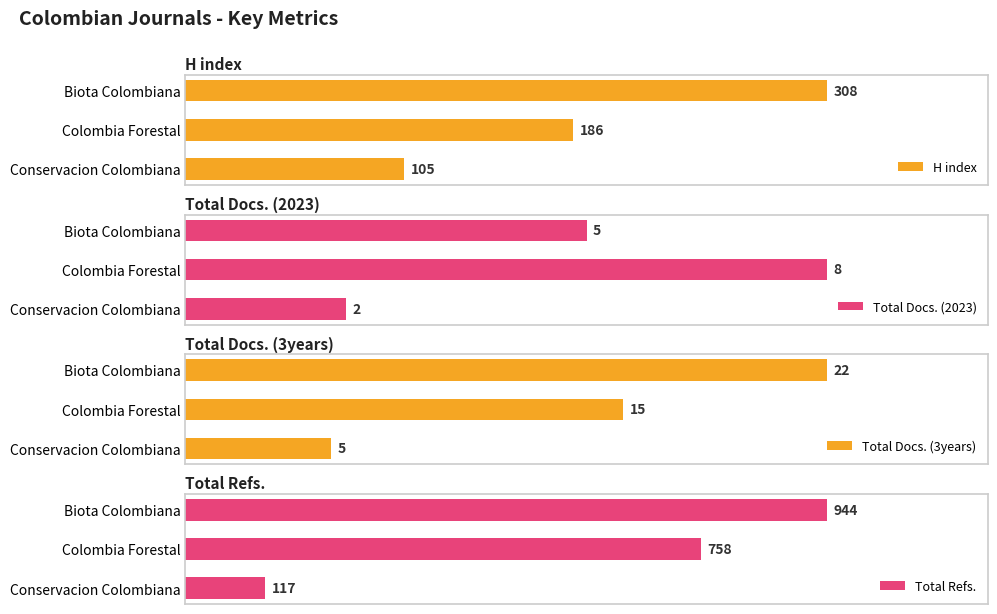

Where is Total Docs. (3years) nearest to the value 13?

Colombia Forestal